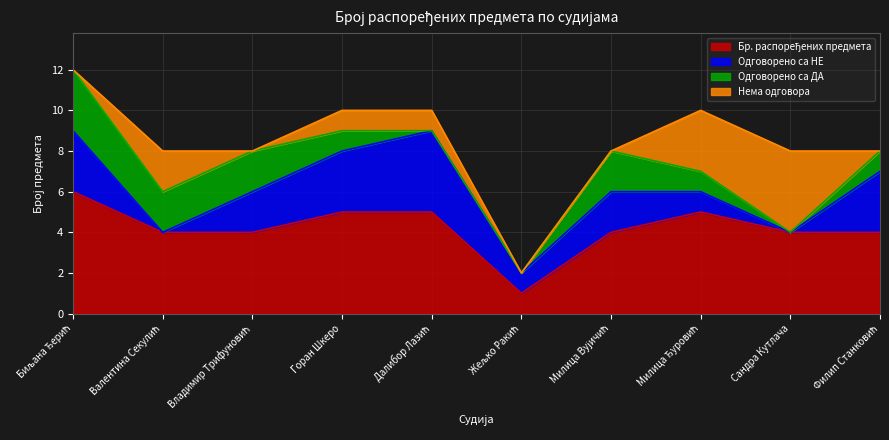

At how many categories does at least one series exceed 4?

4